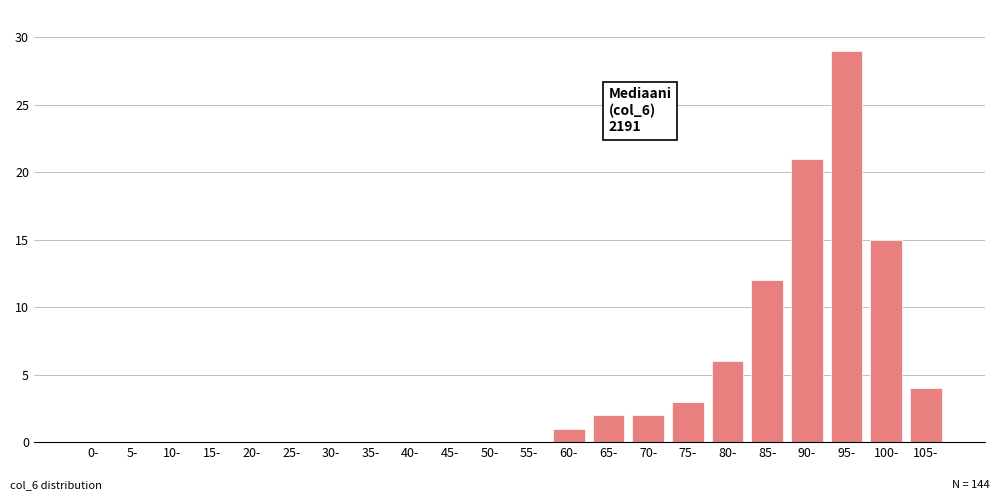

Reading left to right, list all the values displayed in this chart.

0-=0	5-=0	10-=0	15-=0	20-=0	25-=0	30-=0	35-=0	40-=0	45-=0	50-=0	55-=0	60-=1	65-=2	70-=2	75-=3	80-=6	85-=12	90-=21	95-=29	100-=15	105-=4